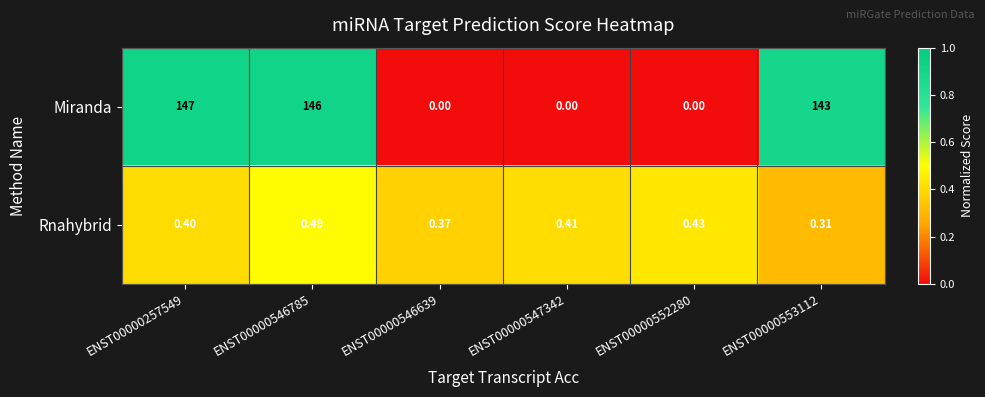

At which category is the sum across all series the highest?

ENST00000257549